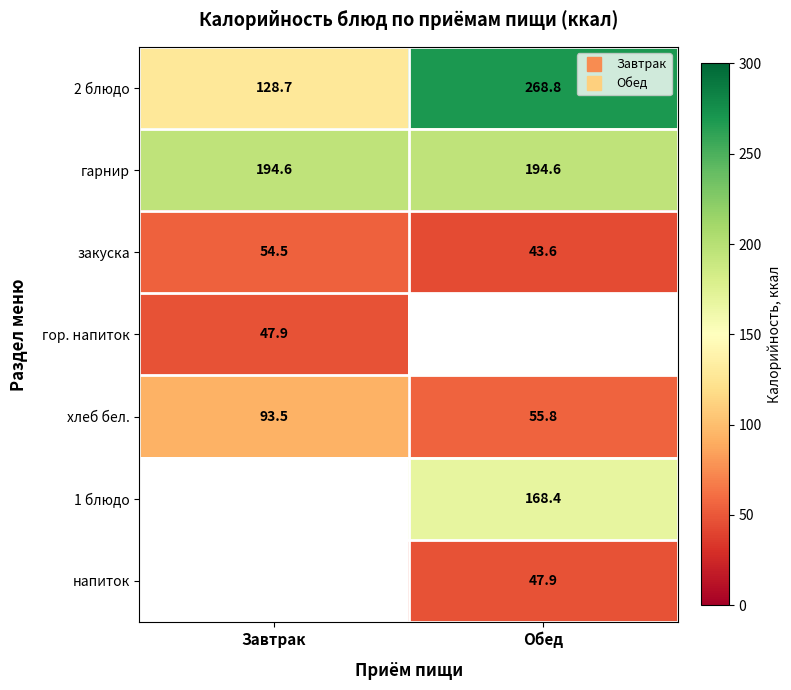

What is the difference between the highest and lowest values at Завтрак?

146.6